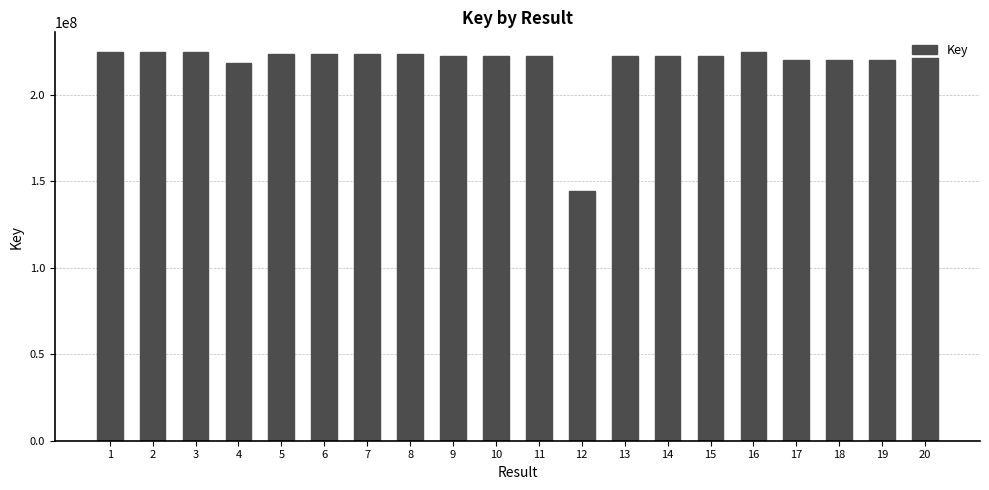

What is the value of the 1st bar from the left?

224818538